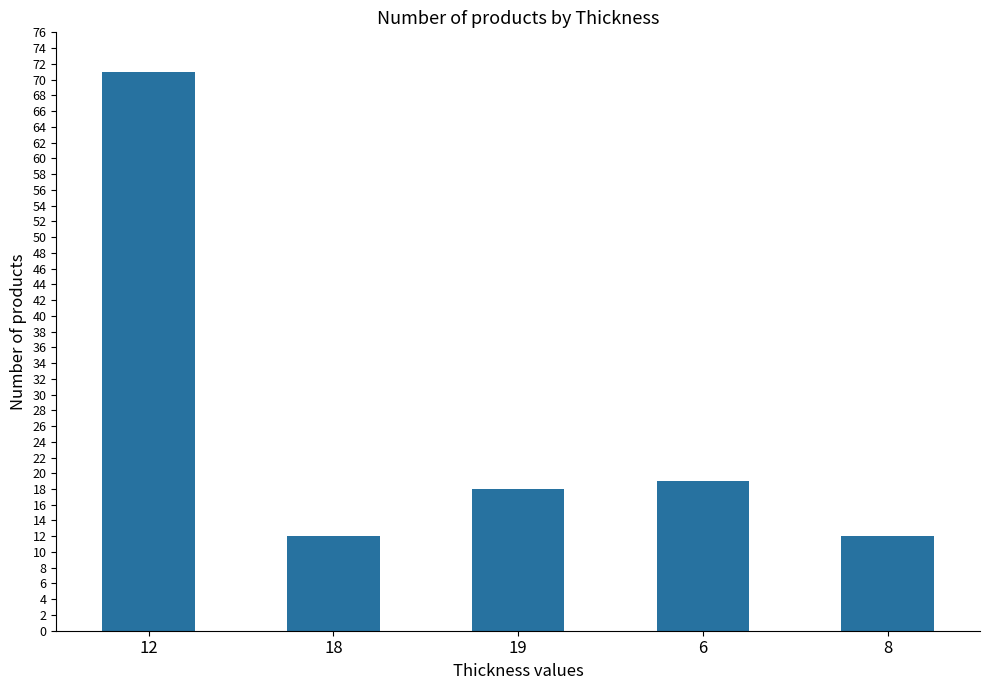

What is the ratio of the value at 8 to the value at 12?

0.2